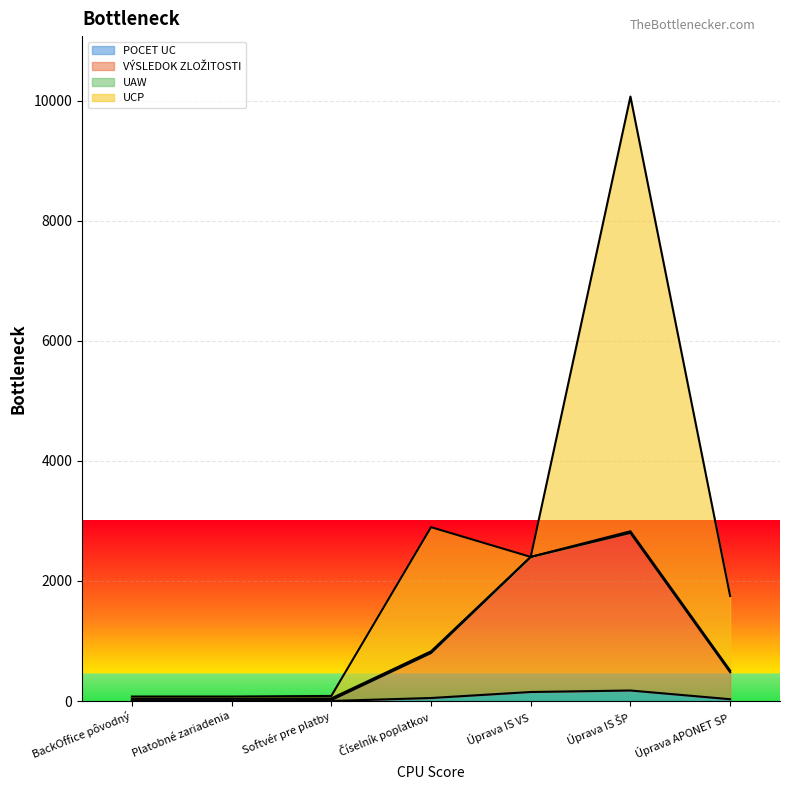

The POCET UC series shows 150 at Úprava IS VS. True or false?

True